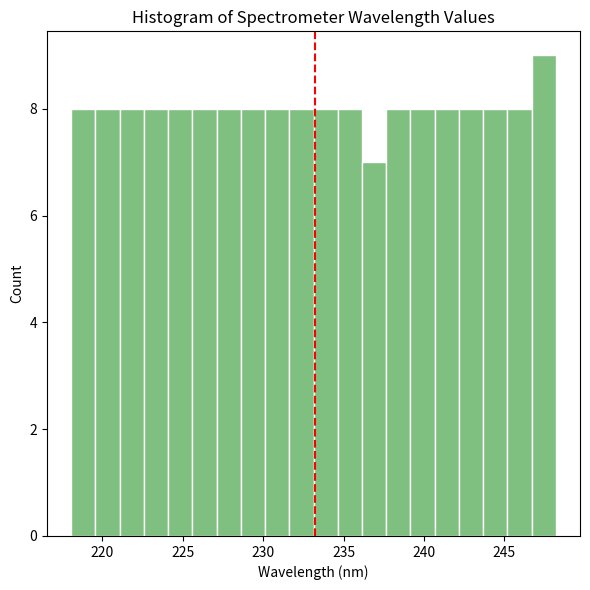

Around what value on the x-axis is the tallest bar? Give the approximate position of its centre, as read against the axis.

247.5